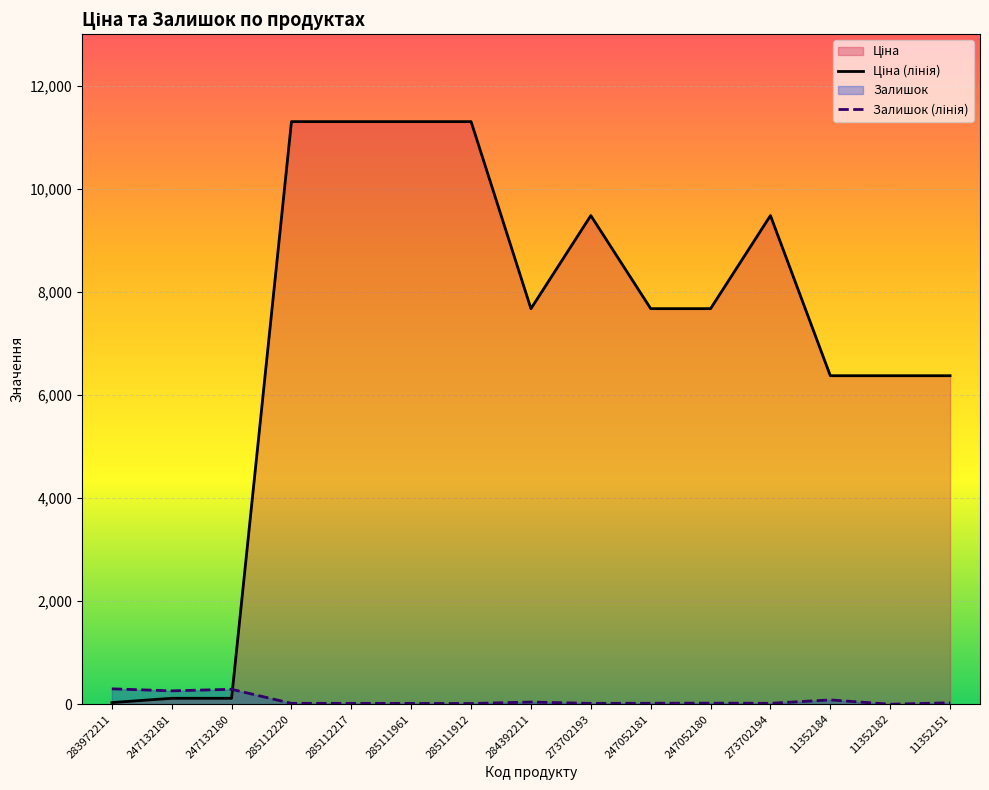

What is the total value across all series at 285111961?

11328.5